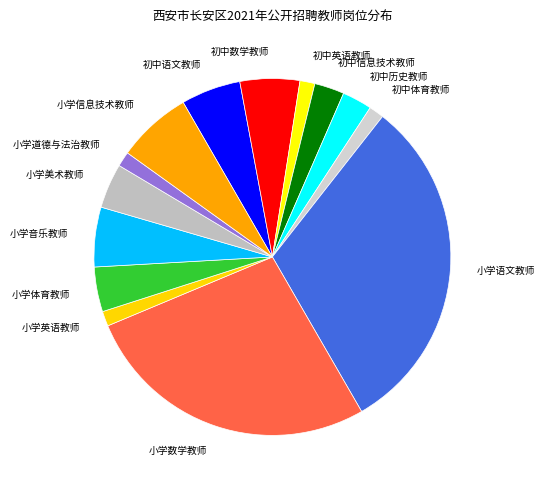

How many slices are in this pie chart?

14